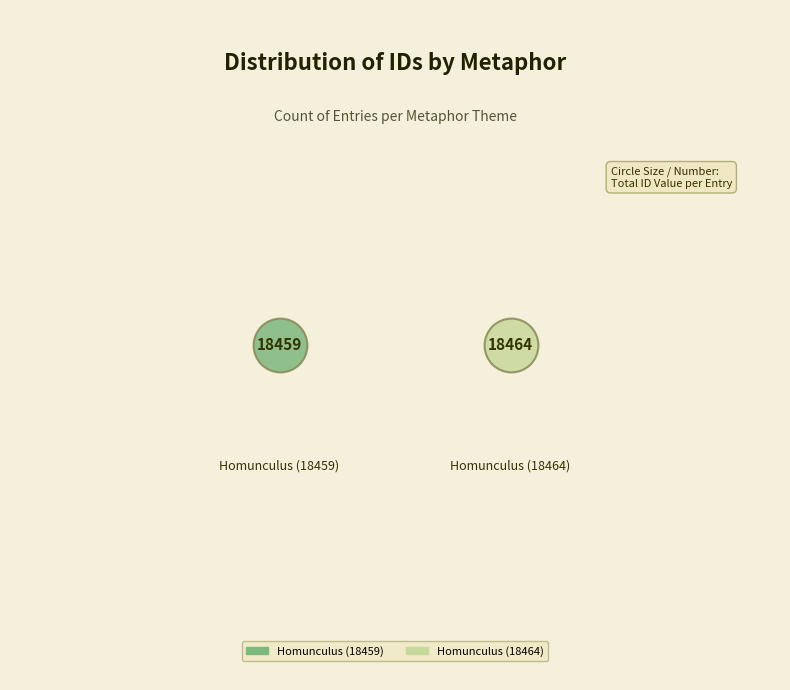

How many slices are in this pie chart?

2